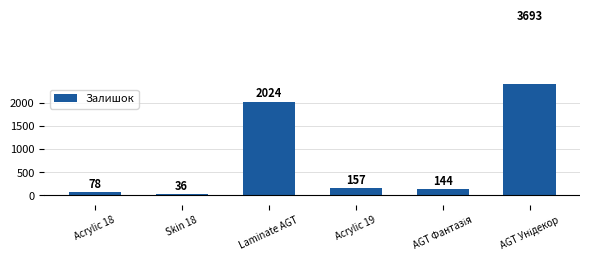

What is the average value?

1022